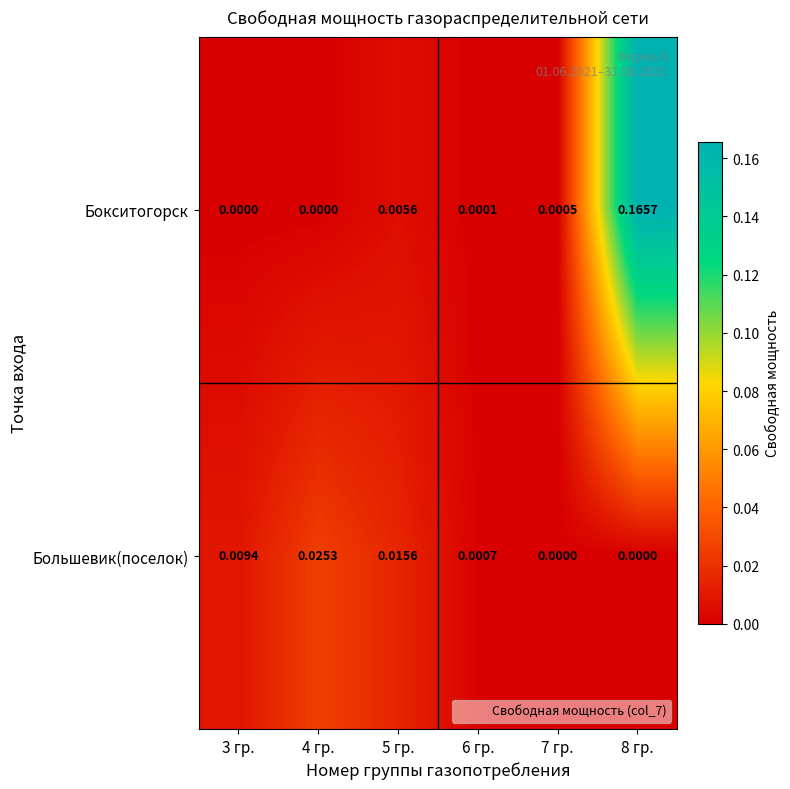

Rank the series at 4 гр. from highest to lowest value.

Большевик(поселок), Бокситогорск